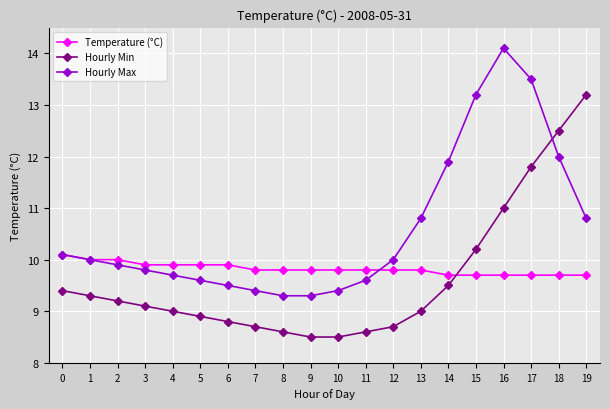

Is it true that Temperature (°C) equals 3.0 at 7?

False